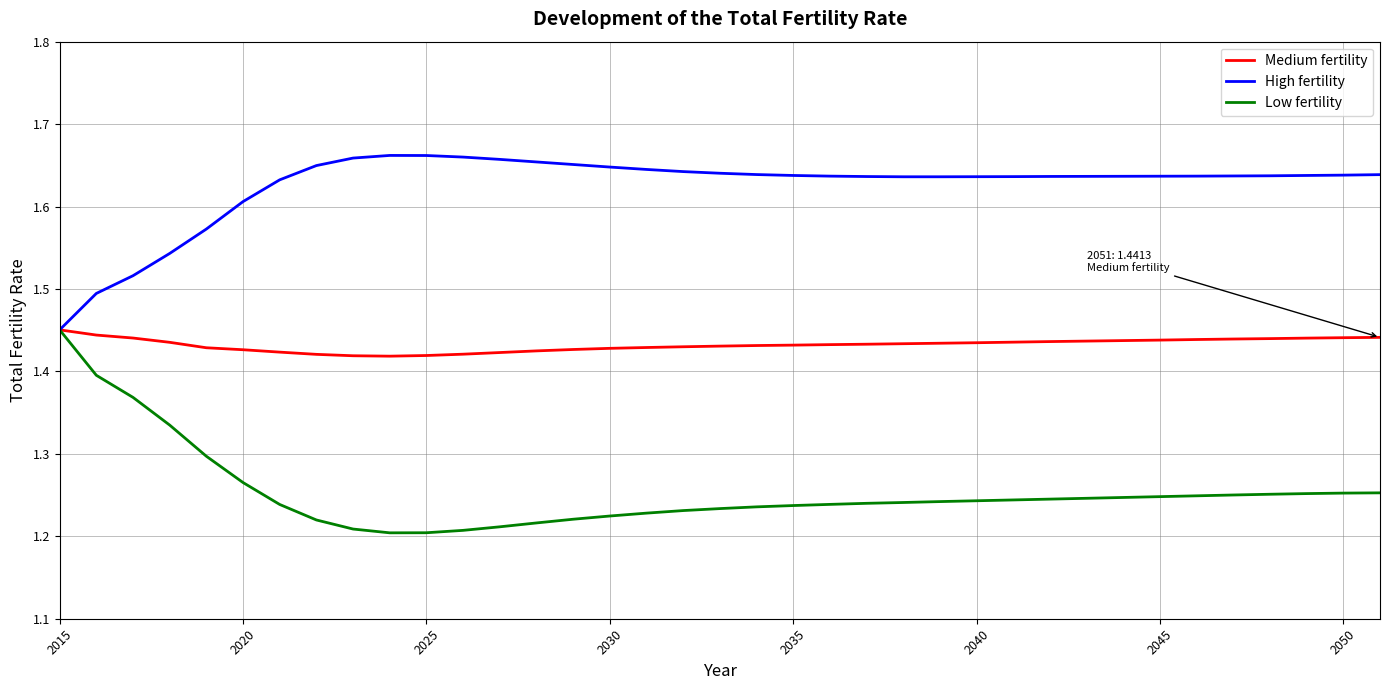

List the series in order of their overall mean, lowest first.

Low fertility, Medium fertility, High fertility